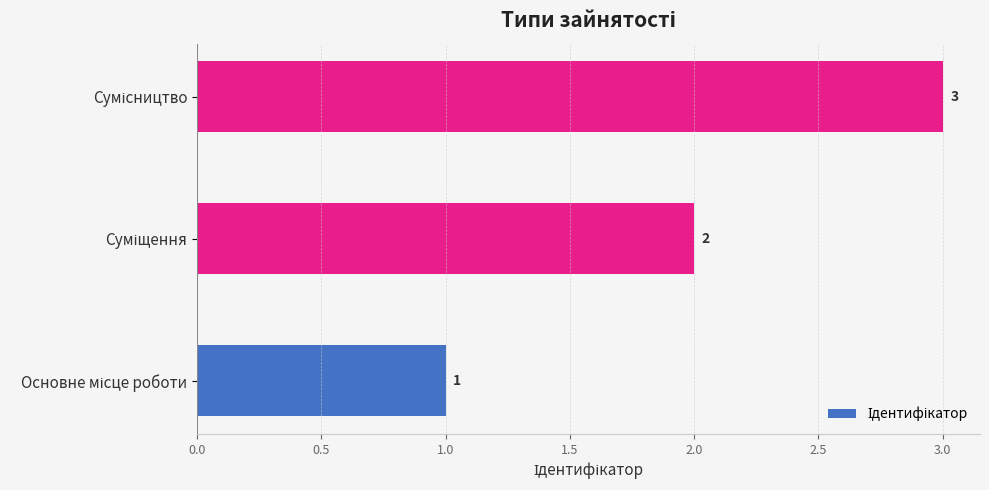

Count the values in the range 1 to 3.

3